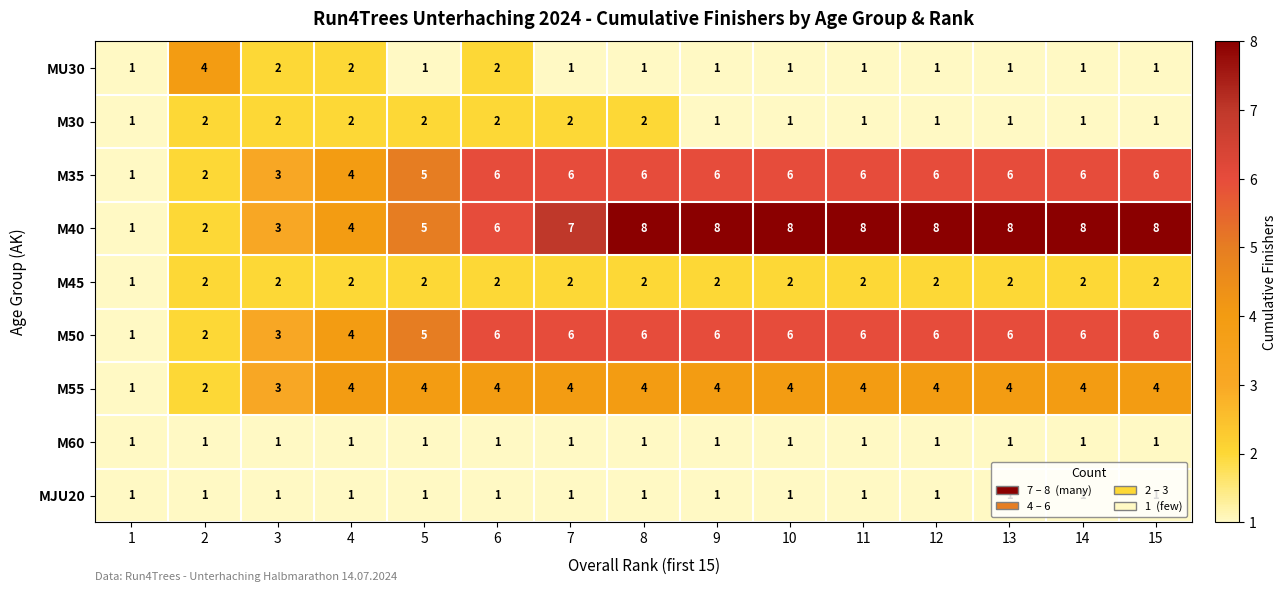

What is the sum of the M45 values at 7 and 4?

4